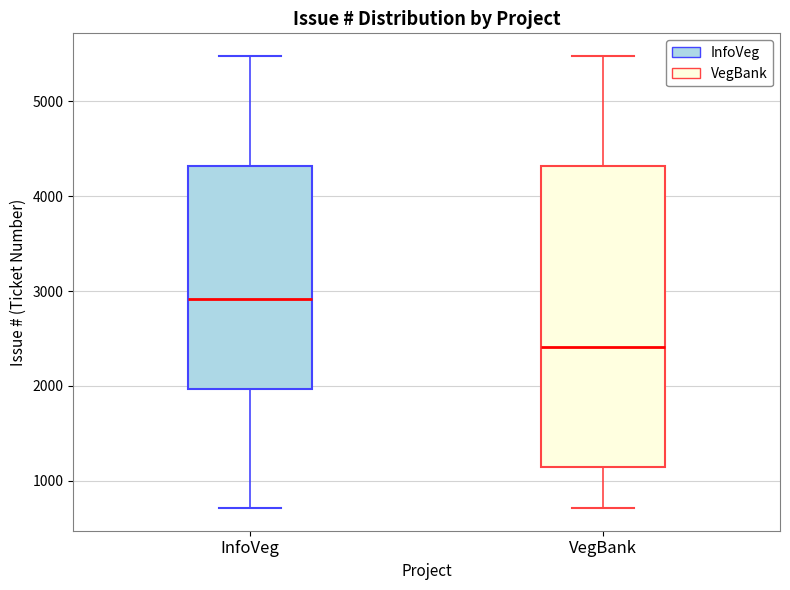

Which box's median line is the highest?

InfoVeg